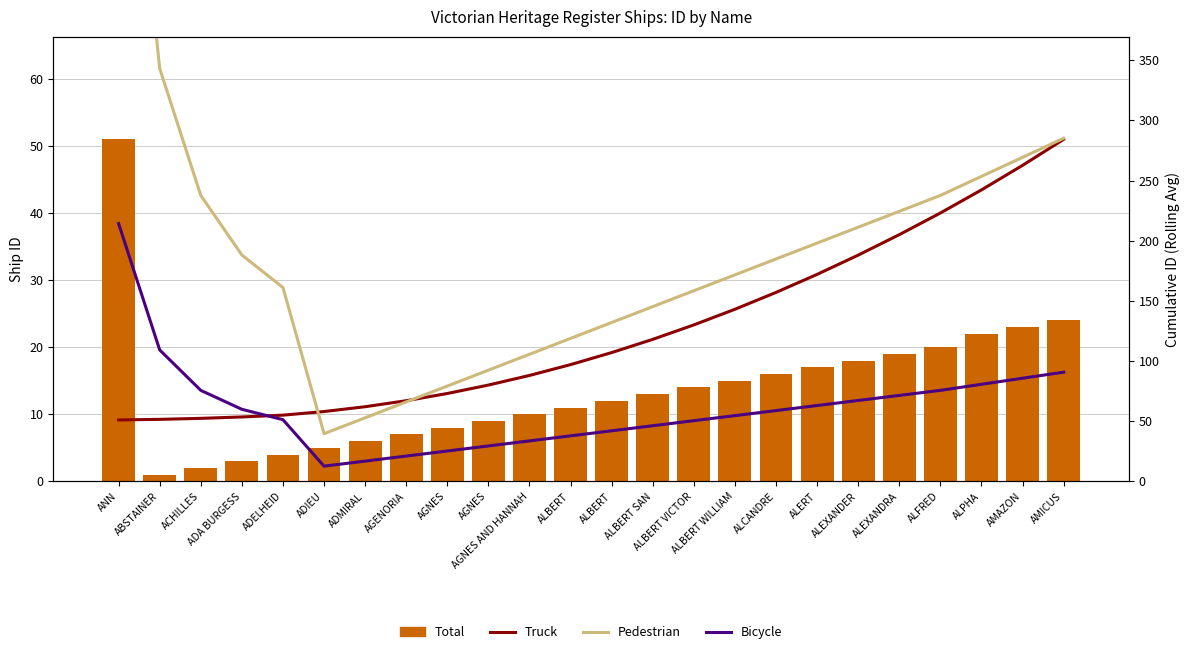

What is the average value of the Truck-style series?

125.8